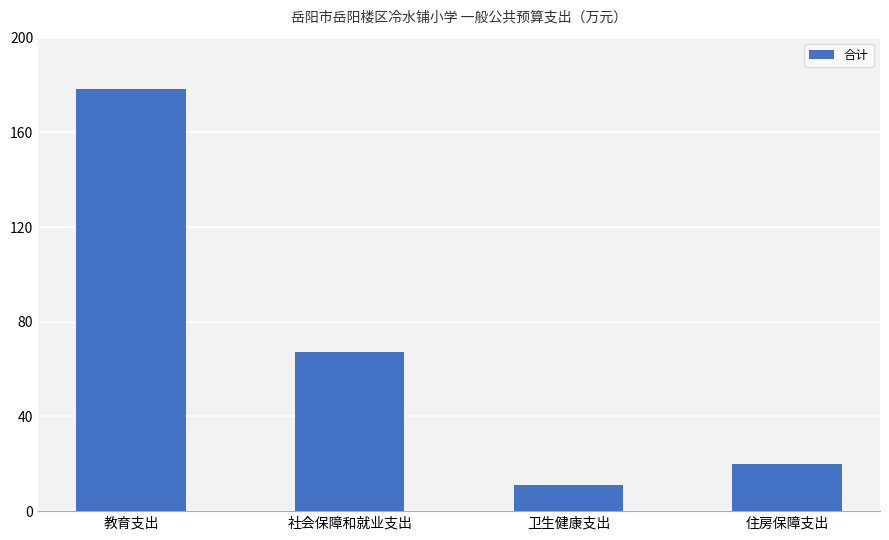

True or false: the data shows 237.4 at 教育支出.

False